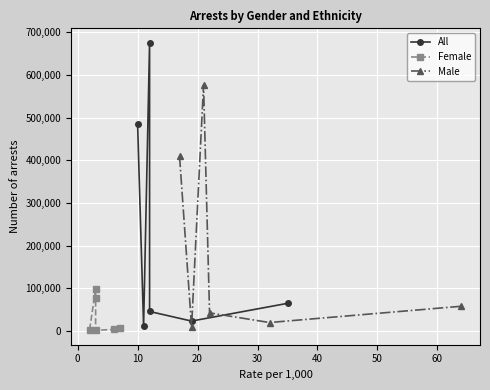

What is the value of the Male point at the 6th from the left?

57885